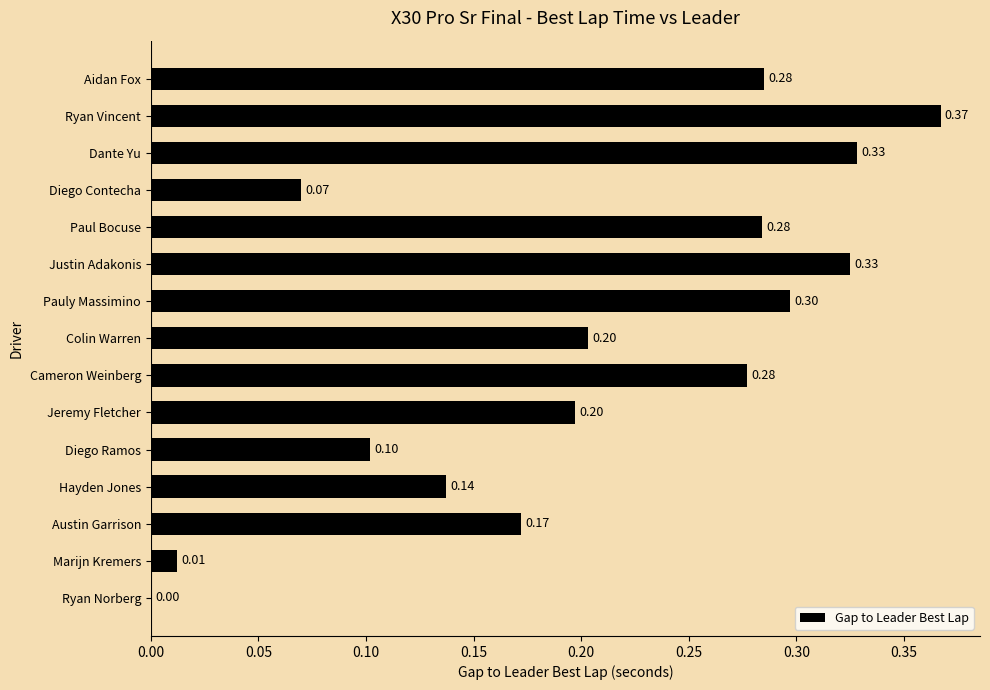

Which label corresponds to the largest value in the chart?

Ryan Vincent